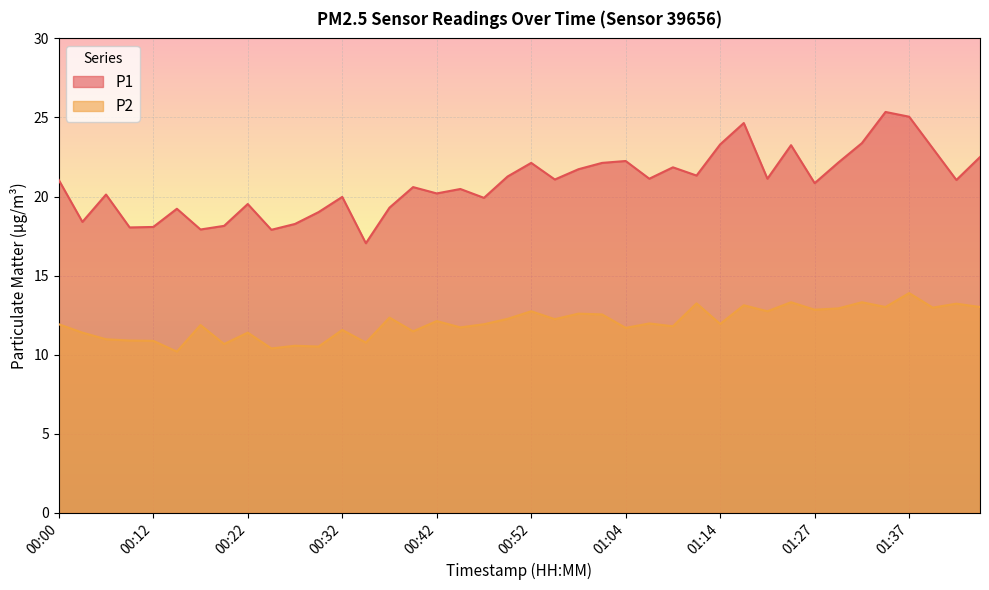

Reading right to left, list all the values displayed in this chart.

P1: 01:44=22.5	01:42=21.1	01:39=23.1	01:37=25.1	01:34=25.4	01:32=23.4	01:29=22.1	01:27=20.9	01:24=23.2	01:19=21.1	01:16=24.6	01:14=23.3	01:11=21.3	01:09=21.9	01:07=21.1	01:04=22.2	00:59=22.1	00:57=21.7	00:54=21.1	00:52=22.1	00:49=21.3	00:47=19.9	00:44=20.5	00:42=20.2	00:39=20.6	00:37=19.3	00:34=17.1	00:32=20.0	00:30=19.0	00:27=18.3	00:25=17.9	00:22=19.5	00:20=18.1	00:17=17.9	00:15=19.2	00:12=18.1	00:10=18.1	00:08=20.1	00:03=18.4	00:00=21.1
P2: 01:44=13.0	01:42=13.2	01:39=13.0	01:37=13.9	01:34=13.0	01:32=13.3	01:29=12.9	01:27=12.8	01:24=13.3	01:19=12.8	01:16=13.1	01:14=11.9	01:11=13.2	01:09=11.8	01:07=12.0	01:04=11.7	00:59=12.6	00:57=12.6	00:54=12.2	00:52=12.8	00:49=12.3	00:47=11.9	00:44=11.7	00:42=12.1	00:39=11.5	00:37=12.3	00:34=10.8	00:32=11.6	00:30=10.5	00:27=10.6	00:25=10.4	00:22=11.4	00:20=10.7	00:17=11.9	00:15=10.2	00:12=10.9	00:10=10.9	00:08=11.0	00:03=11.4	00:00=11.9